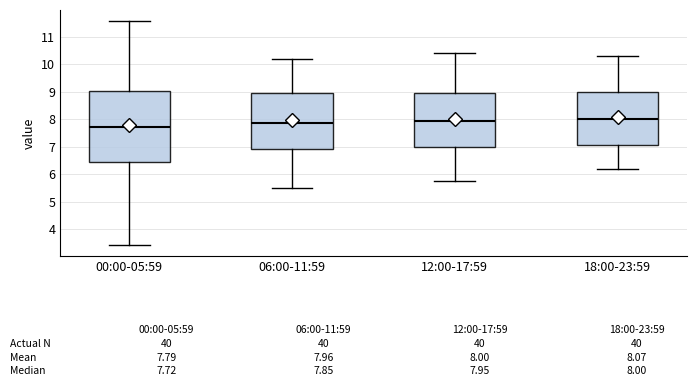

Which box has the lowest median line?

00:00-05:59